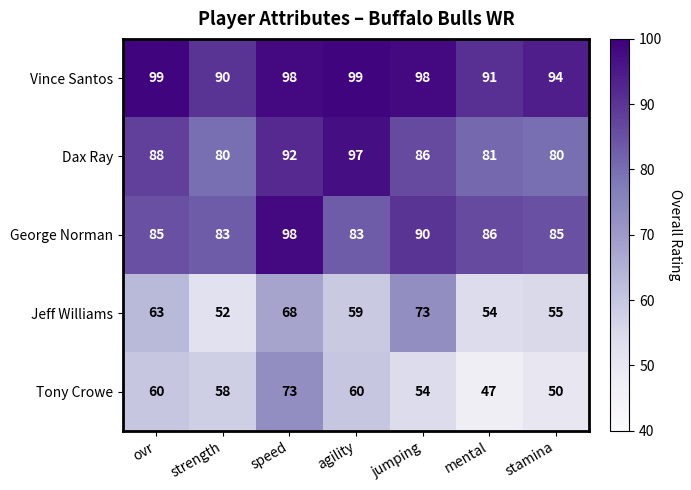

What is the sum of the George Norman values at strength and mental?

169